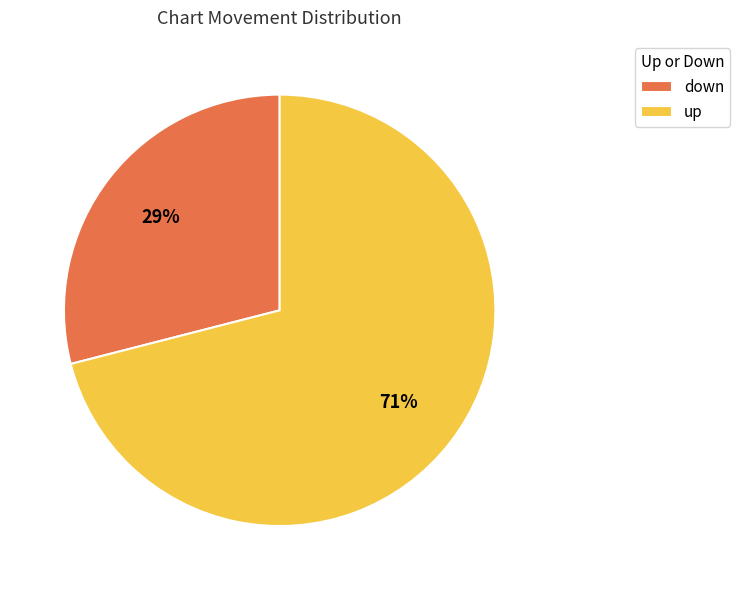

Rank the categories by value from highest to lowest.

up, down